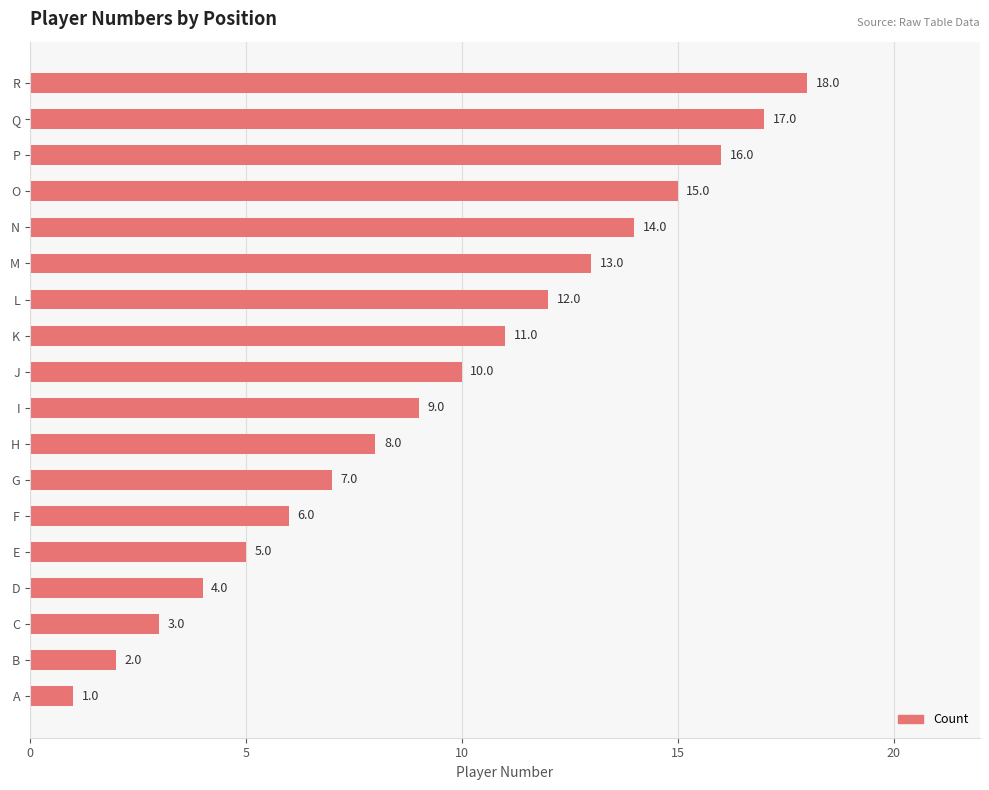

How many series are shown in this chart?

1